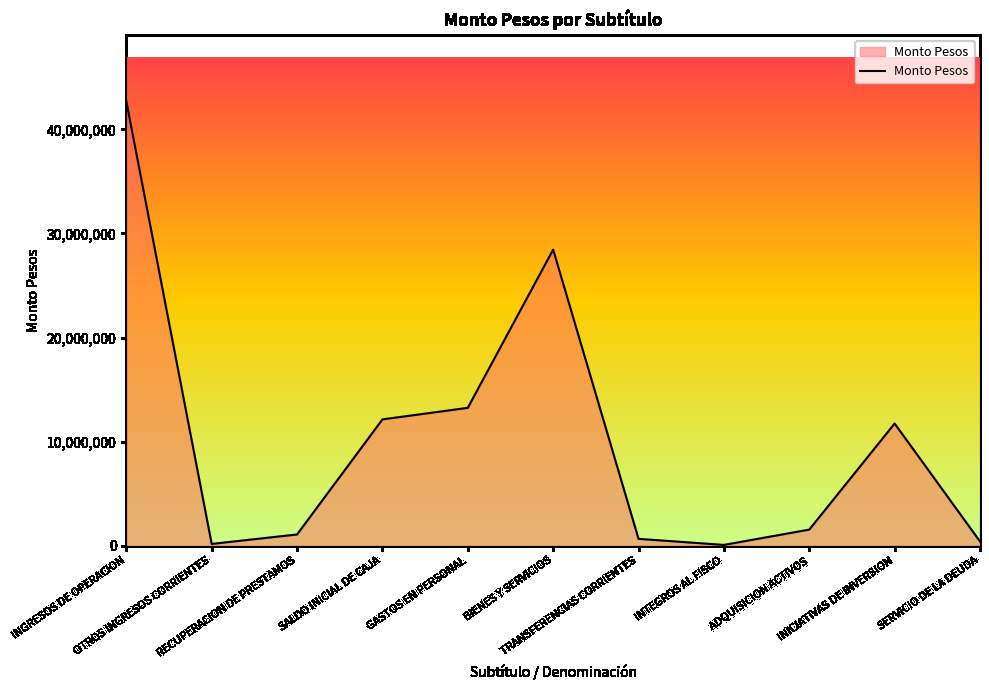

How many values are below 1534419?

5